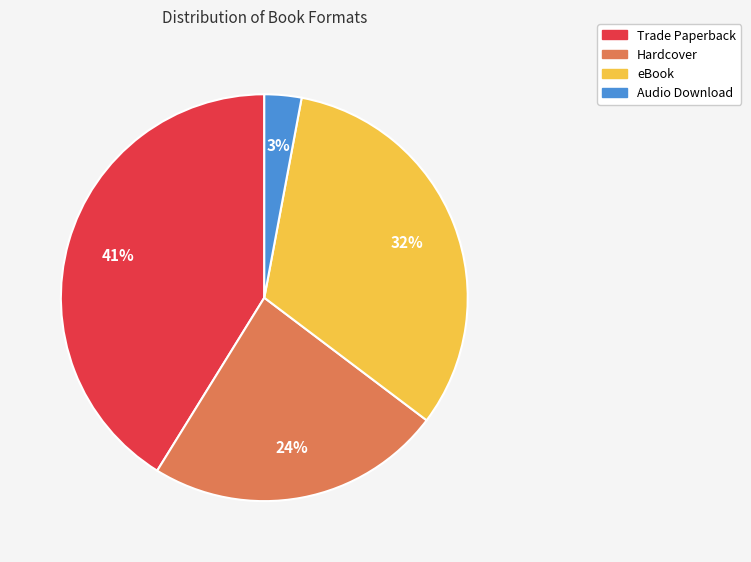

To the nearest percent, what is the difference between the largest and smallest slice percentages?

38%